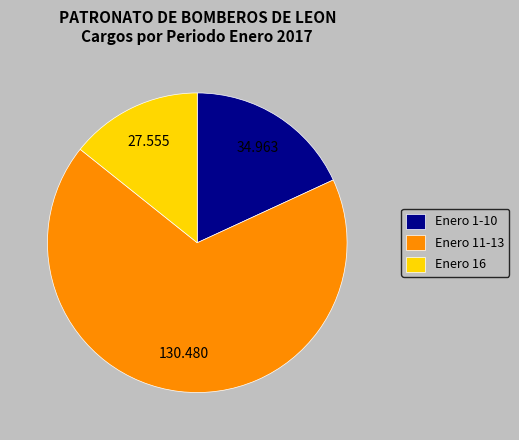

Is there a majority slice in this chart?

Yes